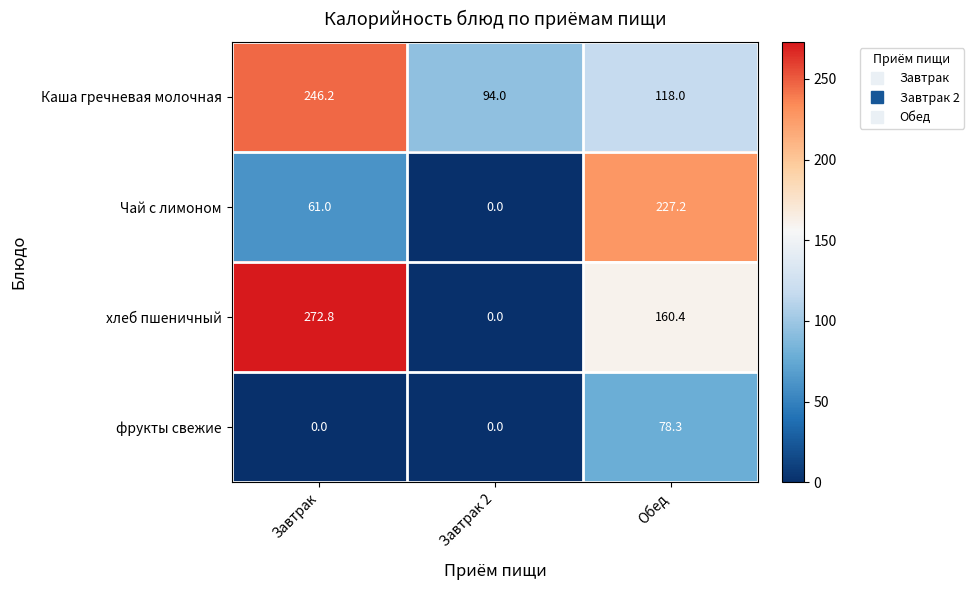

Which label corresponds to the largest value in the chart?

Завтрак